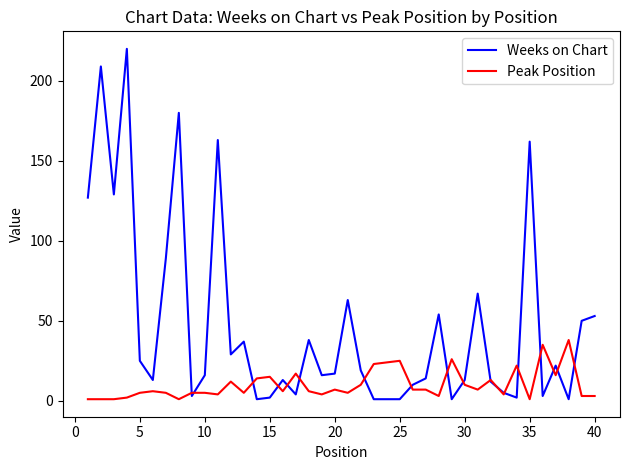

What is the average value of the Peak Position series?

10